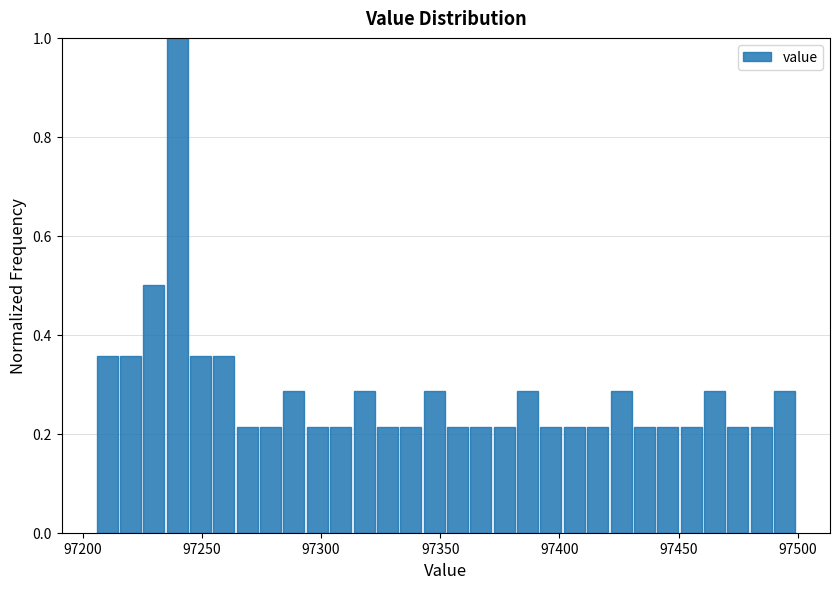

Read against the x-axis, roughly where is the centre of the tallest bar?

97240